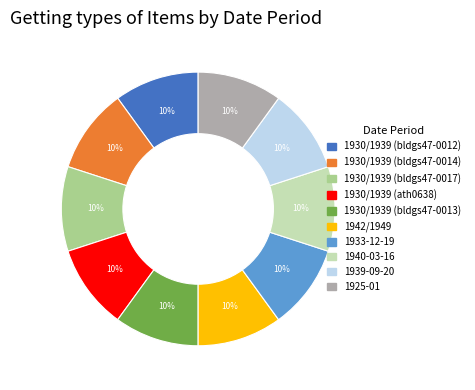

Is there any slice that represents more than half of the pie?

No